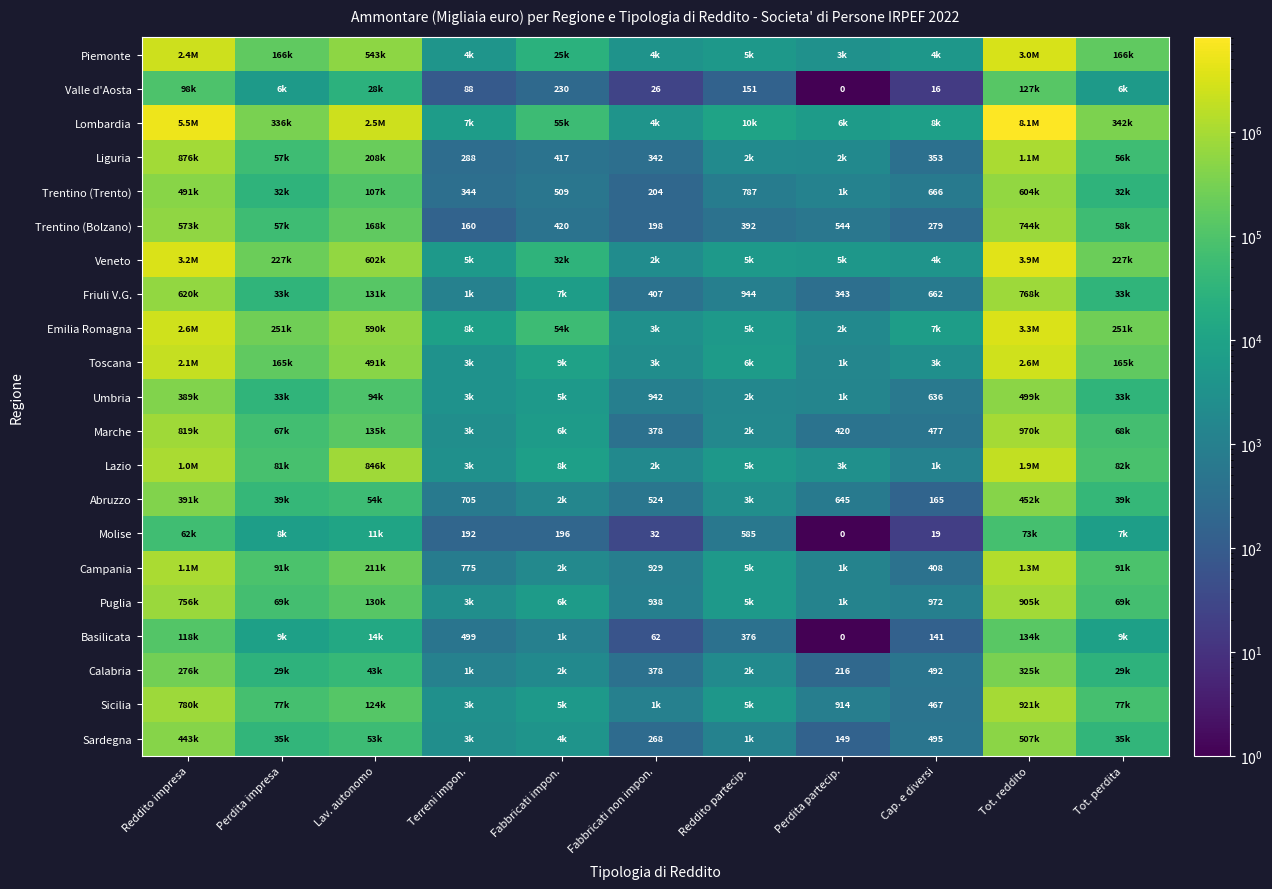

What is the sum of the Valle d'Aosta values at Reddito partecip. and Cap. e diversi?

167